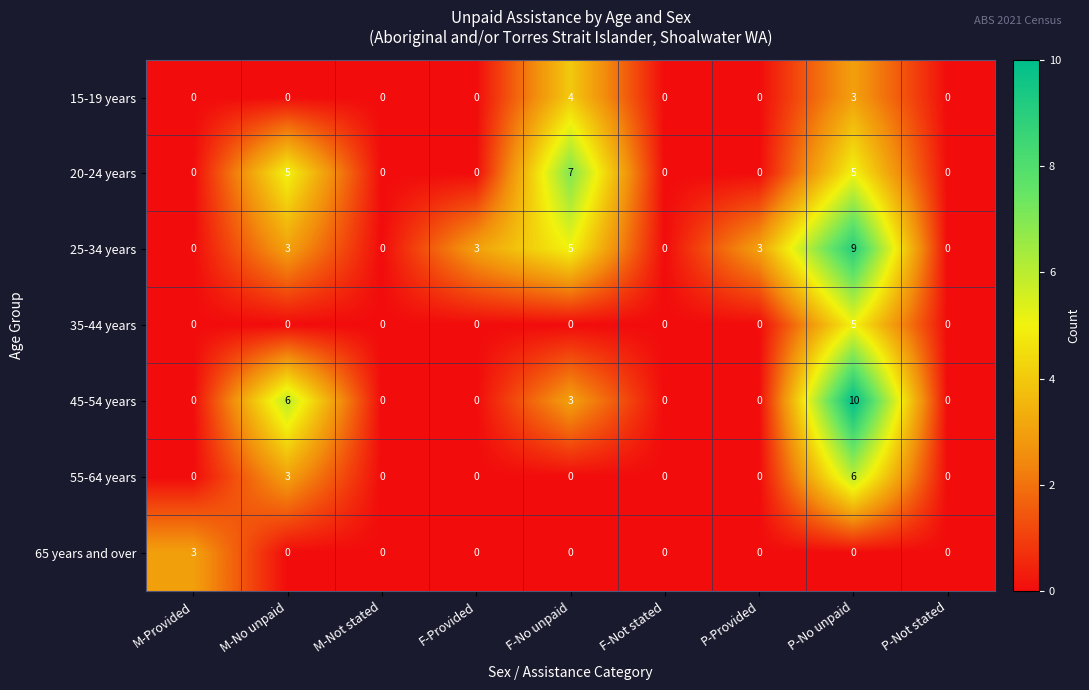

What is the sum of the 65 years and over values at M-Provided and M-No unpaid?

3